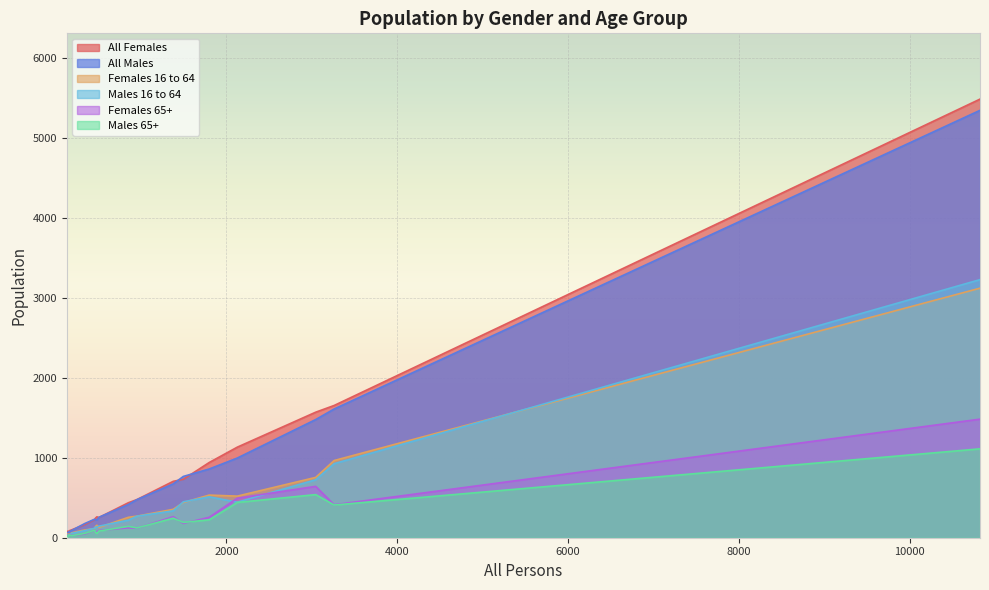

What is the difference between the maximum and minimum values in the All Males series?

5289